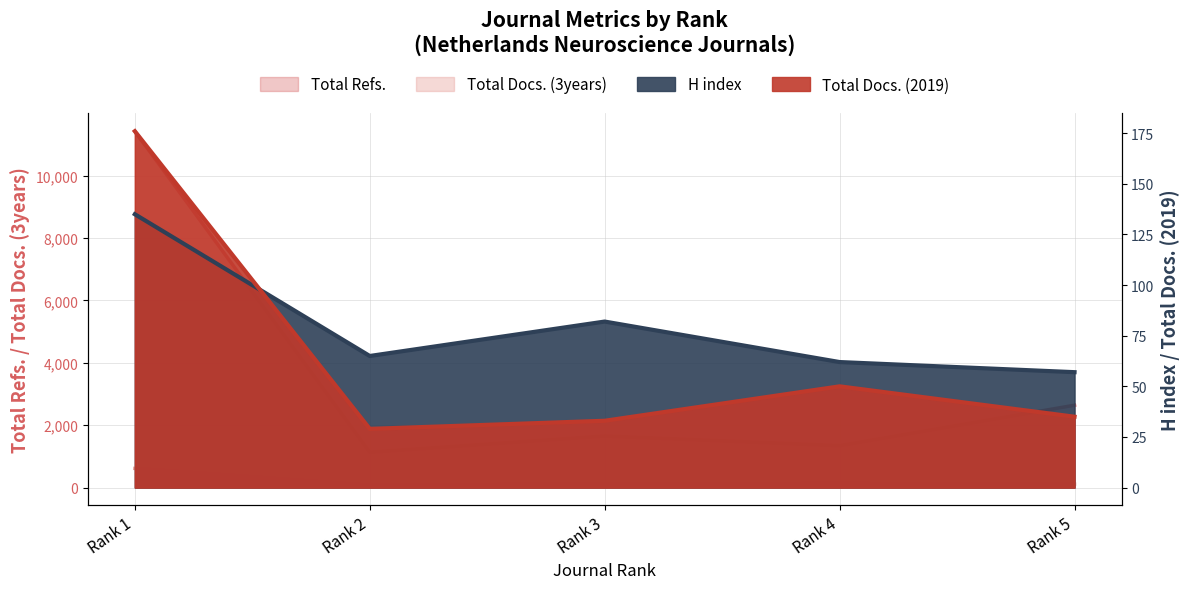

True or false: Total Docs. (2019) and H index cross at least once.

True